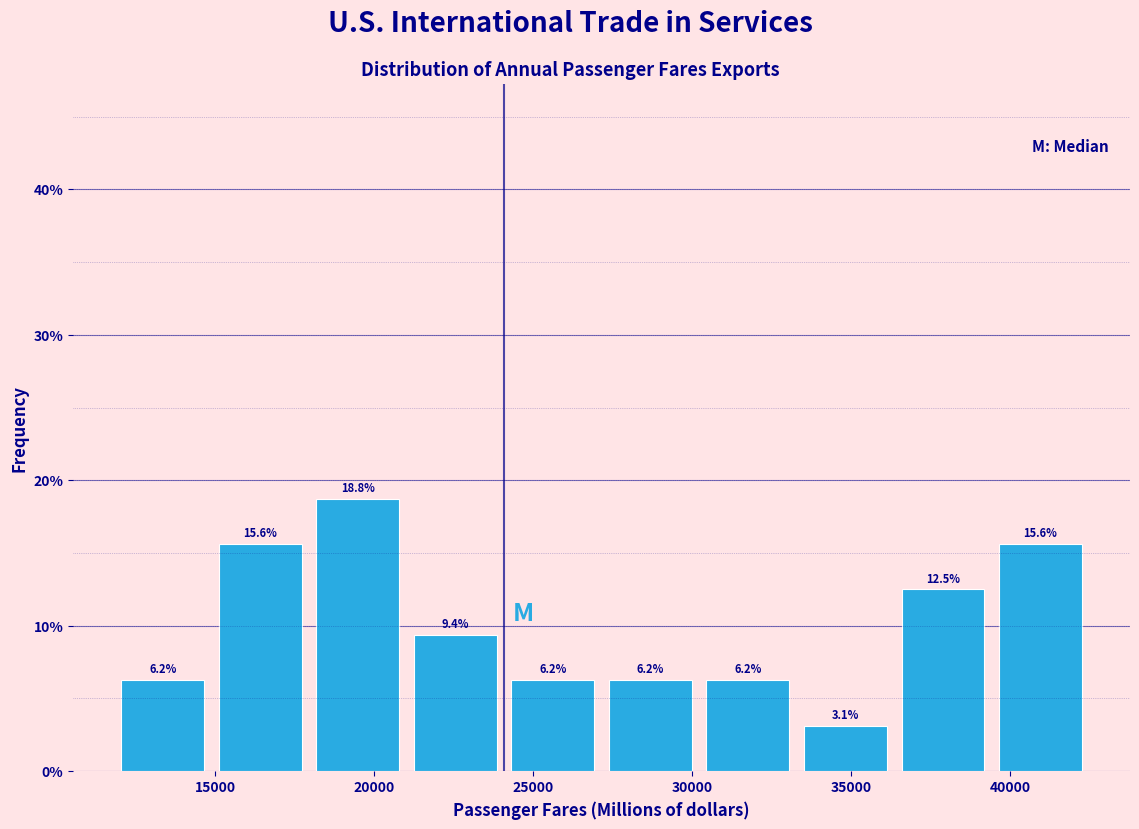

Reading left to right, transcribe this chart: for each bar, give the range it covers on the x-axis and its height. The bar edges are not printed on the chart, so give them approximately, as read against the axis.

12000 to 15000: 6.2
15000 to 18000: 15.6
18000 to 21000: 18.8
21000 to 24000: 9.4
24000 to 27000: 6.2
27000 to 30000: 6.2
30000 to 33500: 6.2
33500 to 36500: 3.1
36500 to 39500: 12.5
39500 to 42500: 15.6